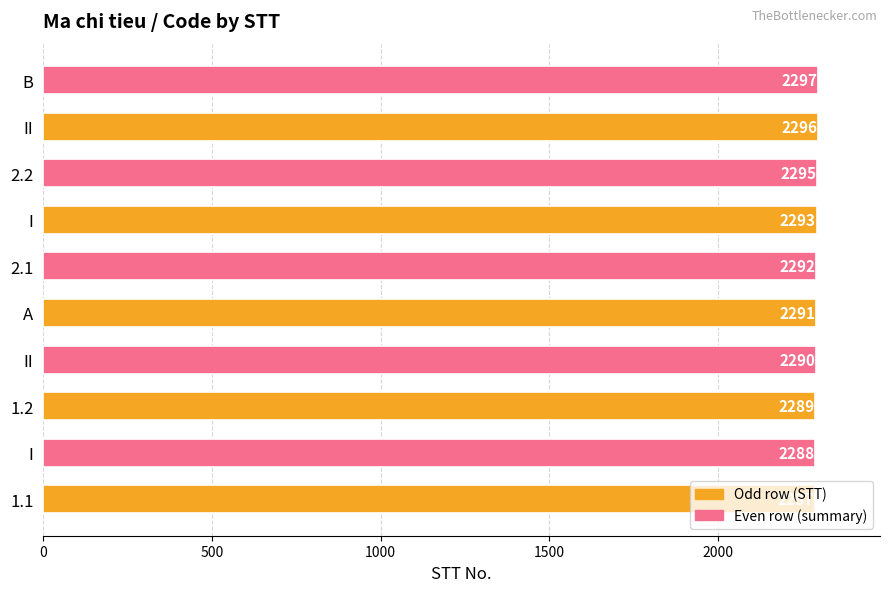

Does the chart contain any negative values?

No